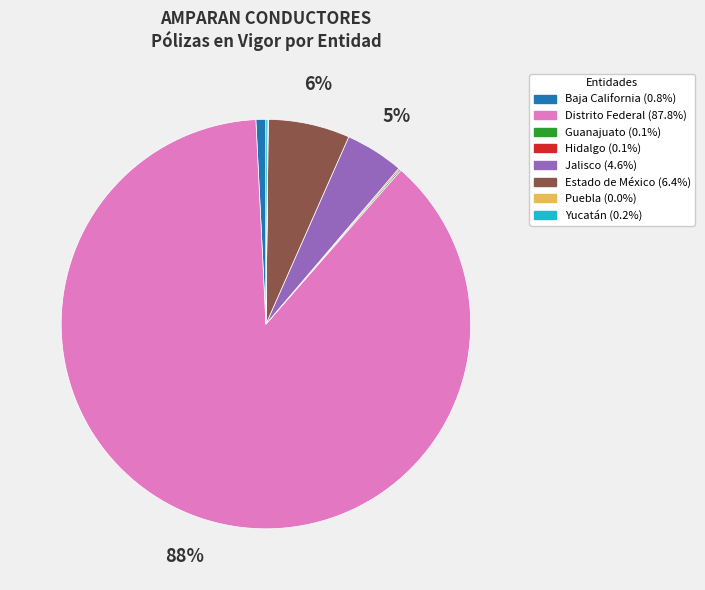

Is there a majority slice in this chart?

Yes